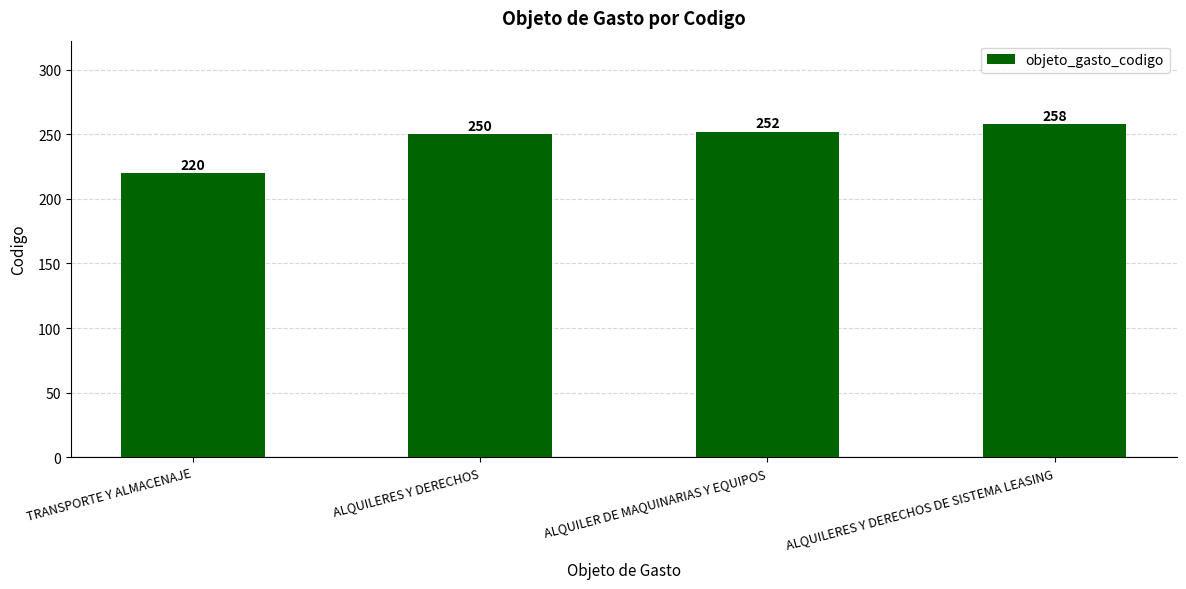

What is the difference between the second highest and minimum values?

32